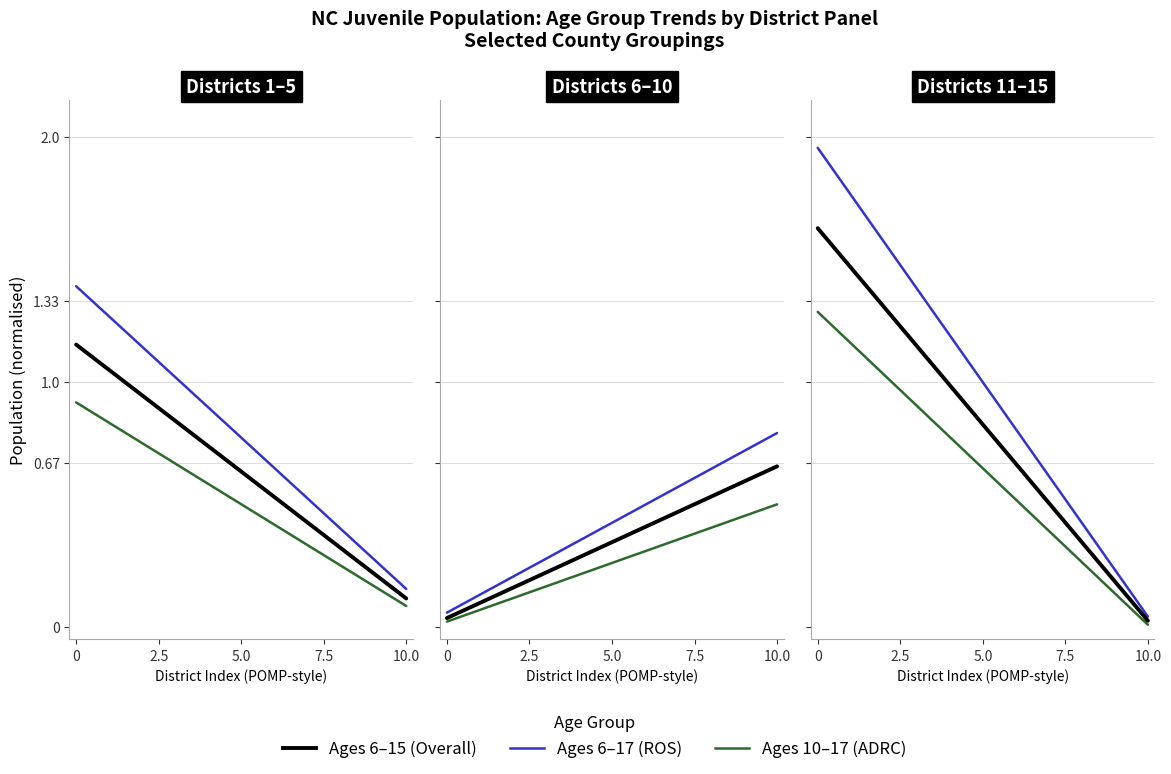

What is the difference between the maximum and minimum values in the Juvenile Population Ages 10-17 series?

1.3